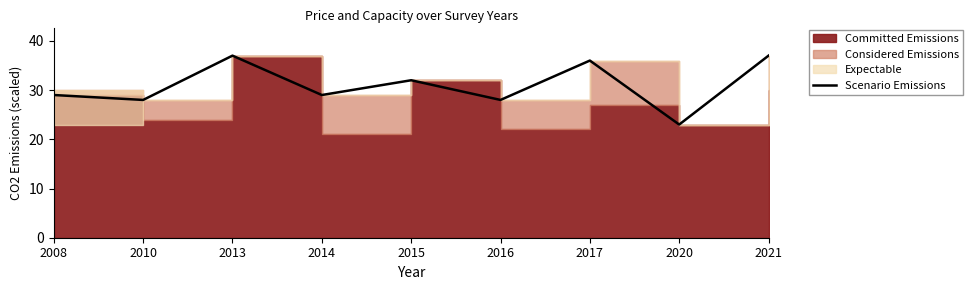

At which category does the chart reach its peak across all series?

2013